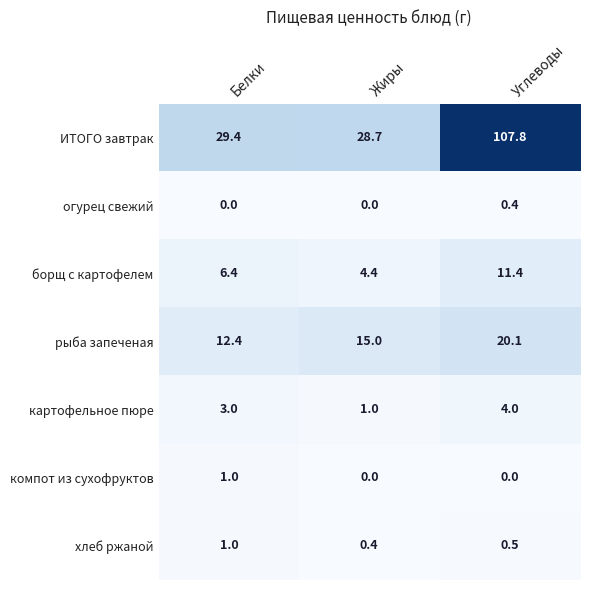

Where does the борщ с картофелем series first go above 6?

Белки